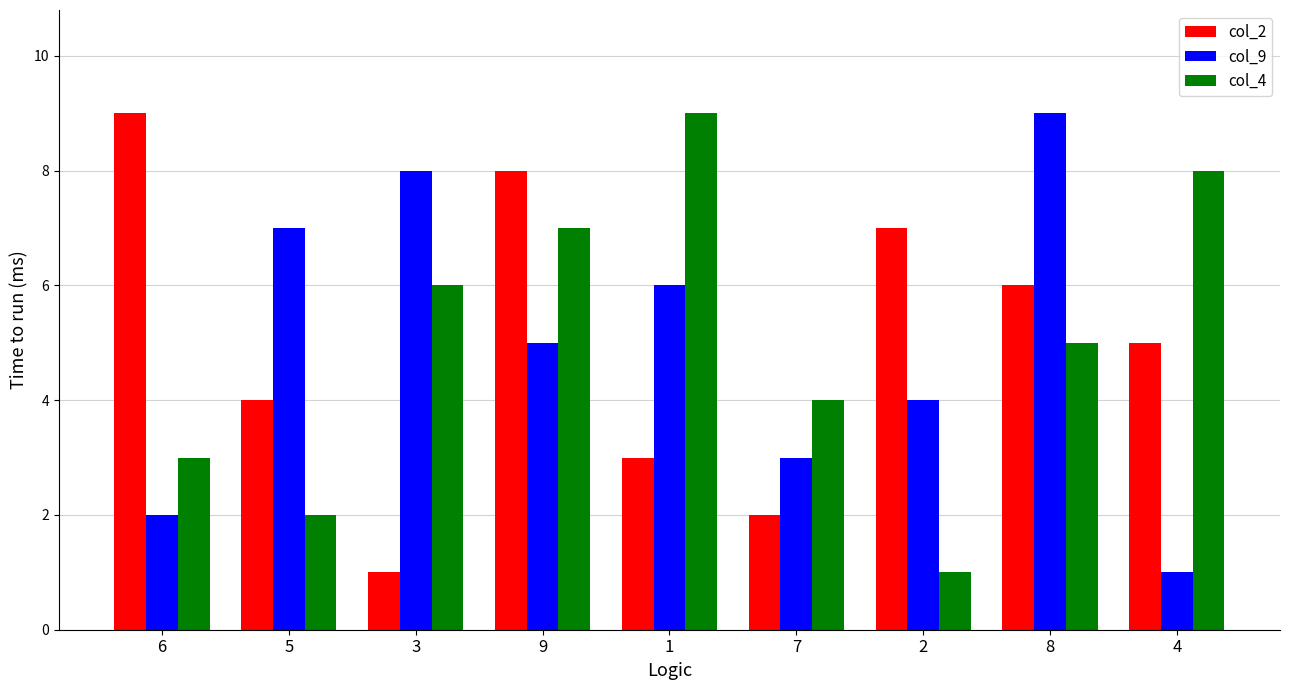

Reading left to right, list all the values displayed in this chart.

col_2: 9	4	1	8	3	2	7	6	5
col_9: 2	7	8	5	6	3	4	9	1
col_4: 3	2	6	7	9	4	1	5	8